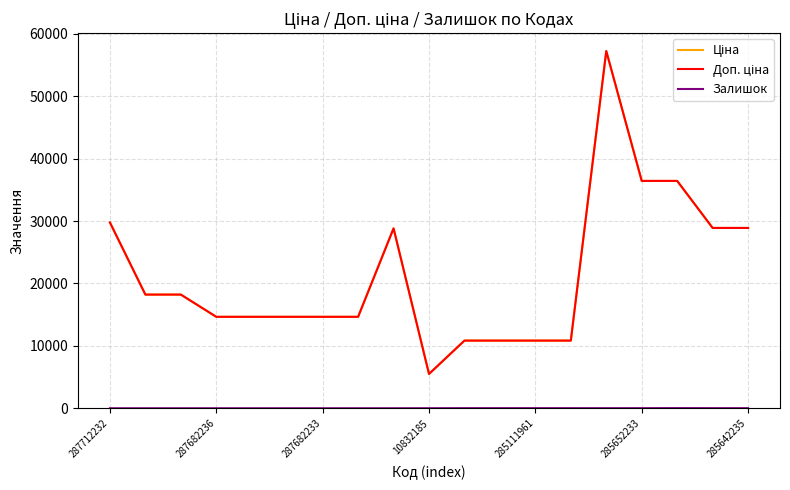

At which category is the sum across all series the highest?

14